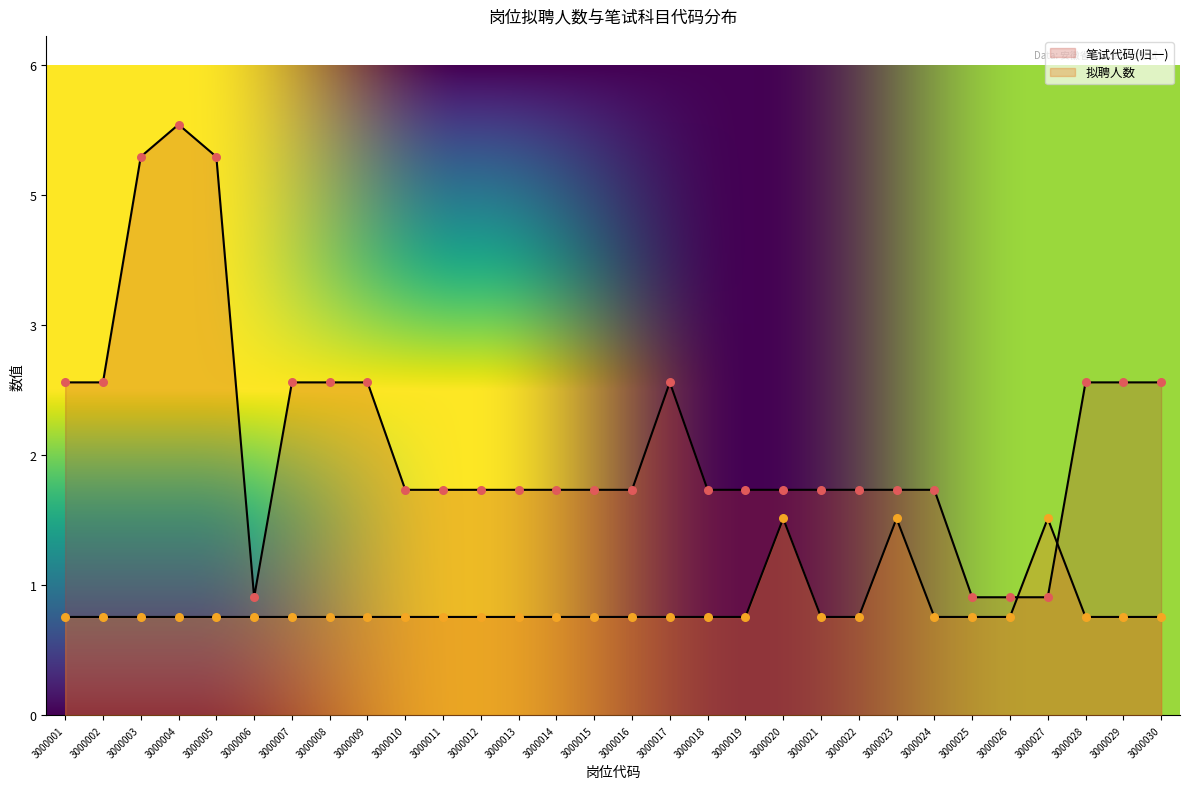

Which series contains the highest Y value?

笔试代码